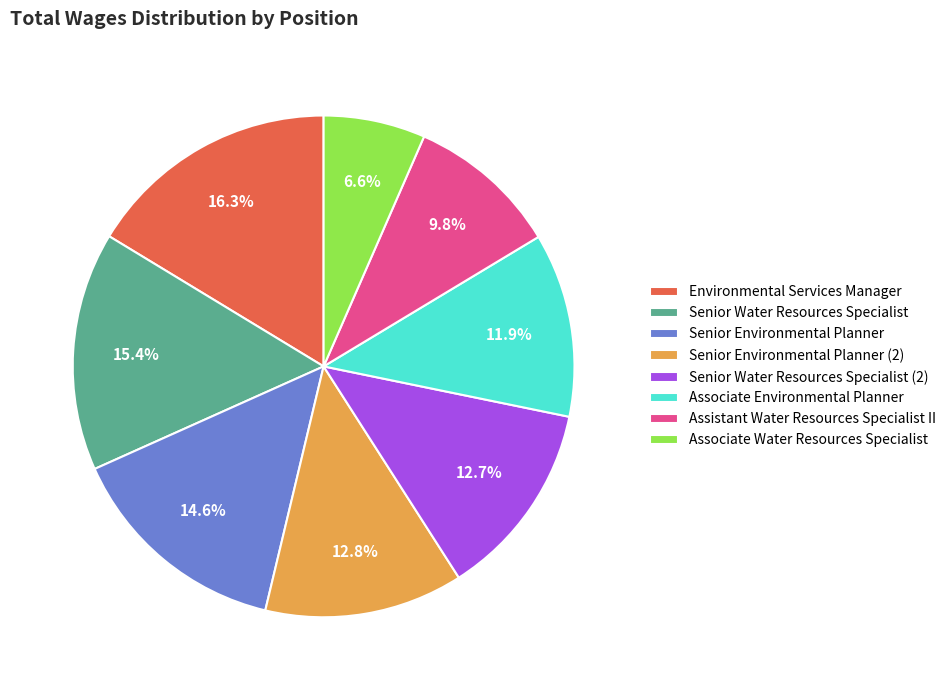

True or false: Senior Environmental Planner (2) accounts for 1% of the total.

False